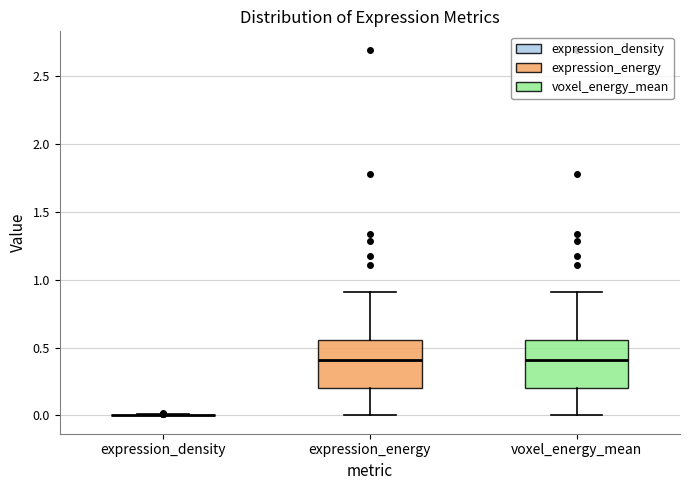

Where is the upper edge of the box for expression_energy on the y-axis? The values are not printed on the chart, so give them approximately, as read against the axis.

0.55